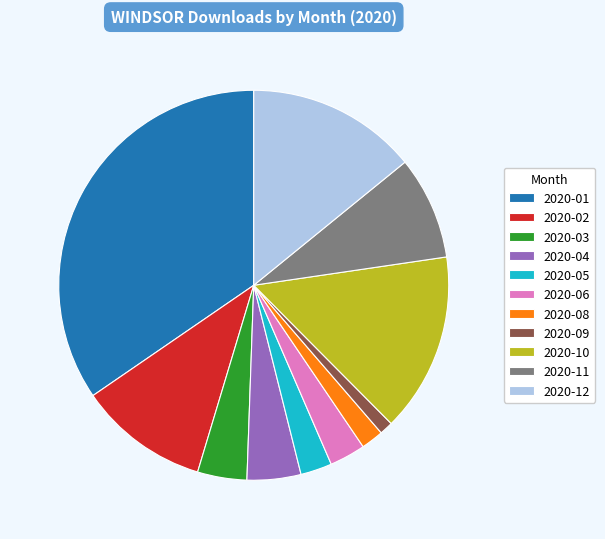

How many slices are in this pie chart?

11